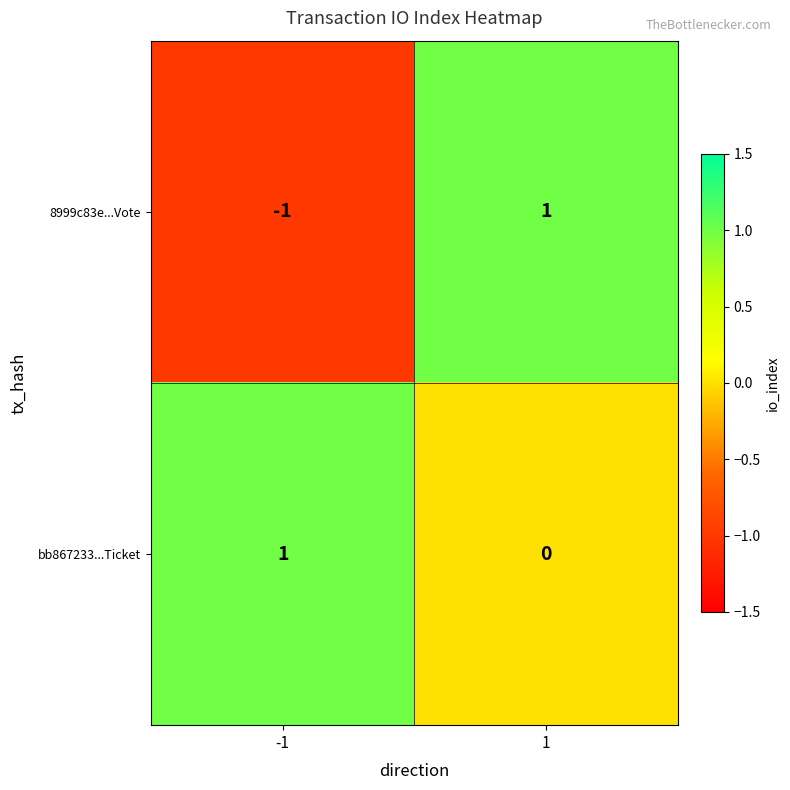

How many values in 8999c83e...Vote are above zero?

1